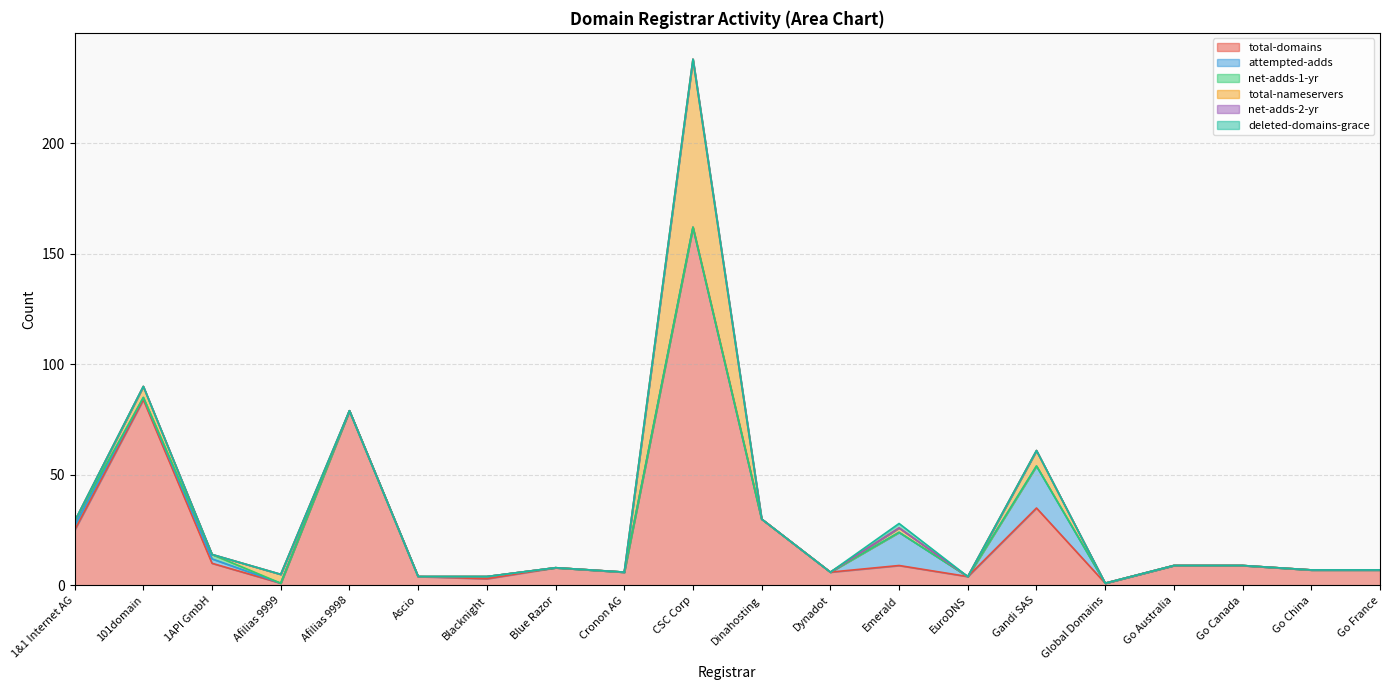

Does the chart have visible grid lines?

Yes